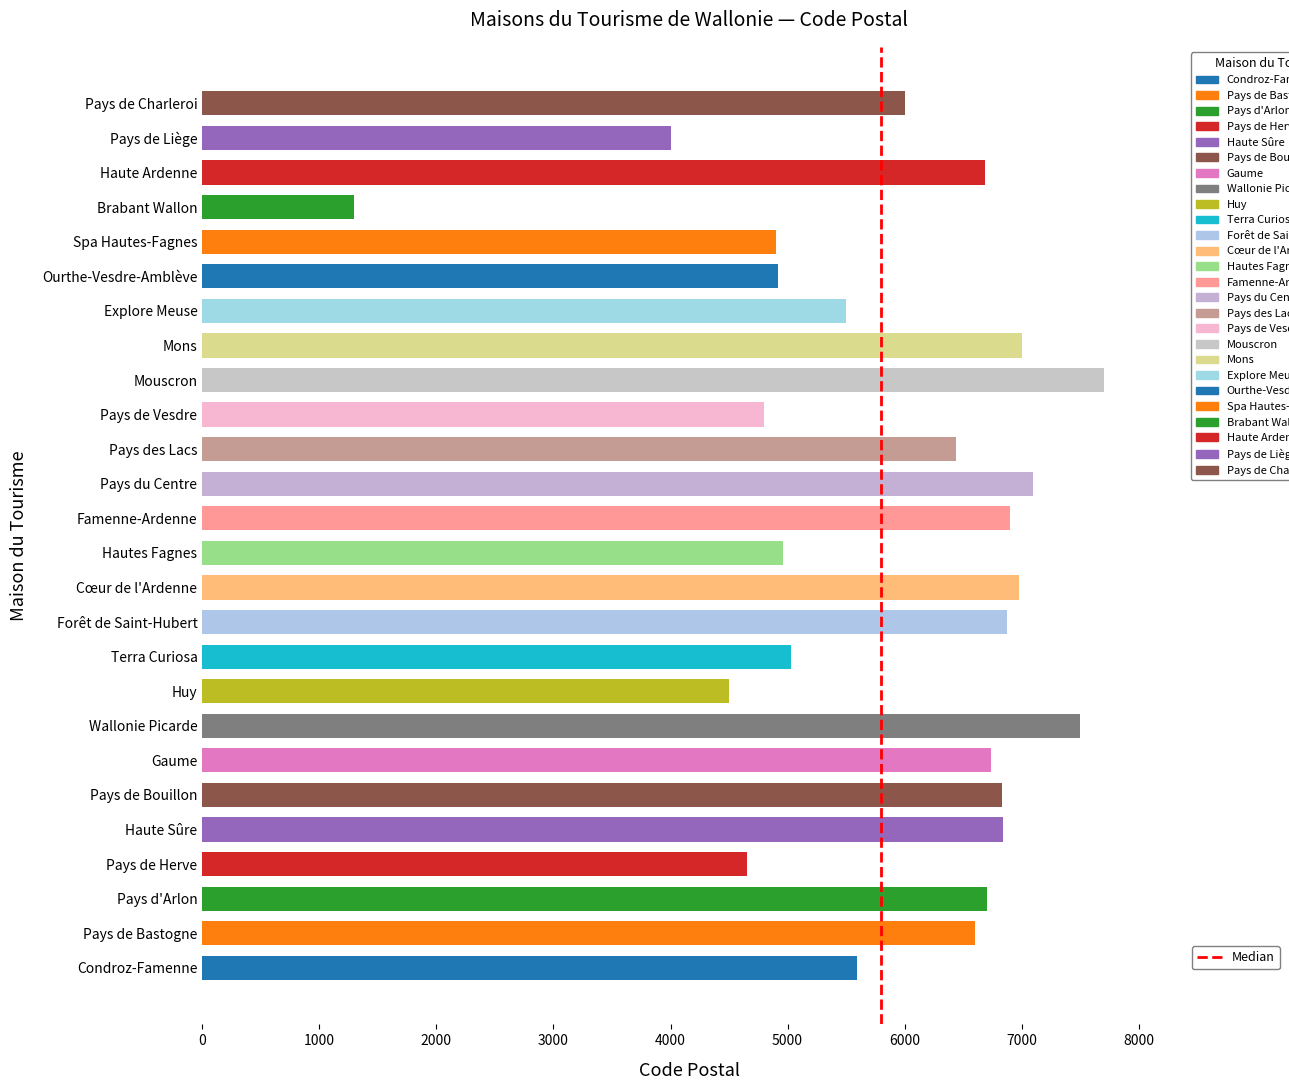

Between Pays des Lacs and Haute Ardenne, which is larger?

Haute Ardenne